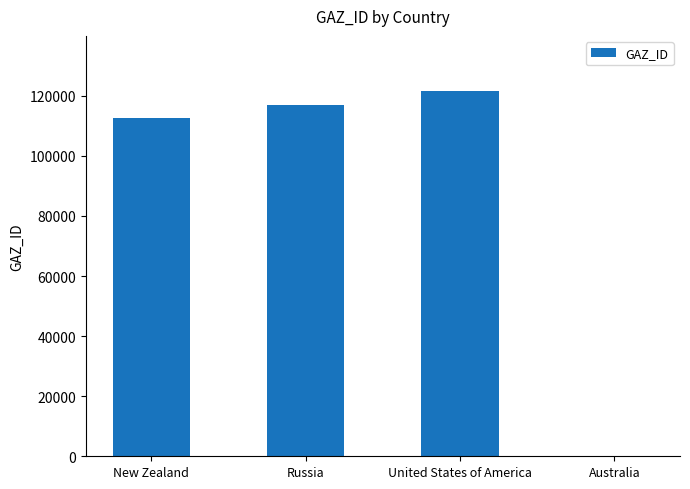

What is the greatest value displayed?

121697